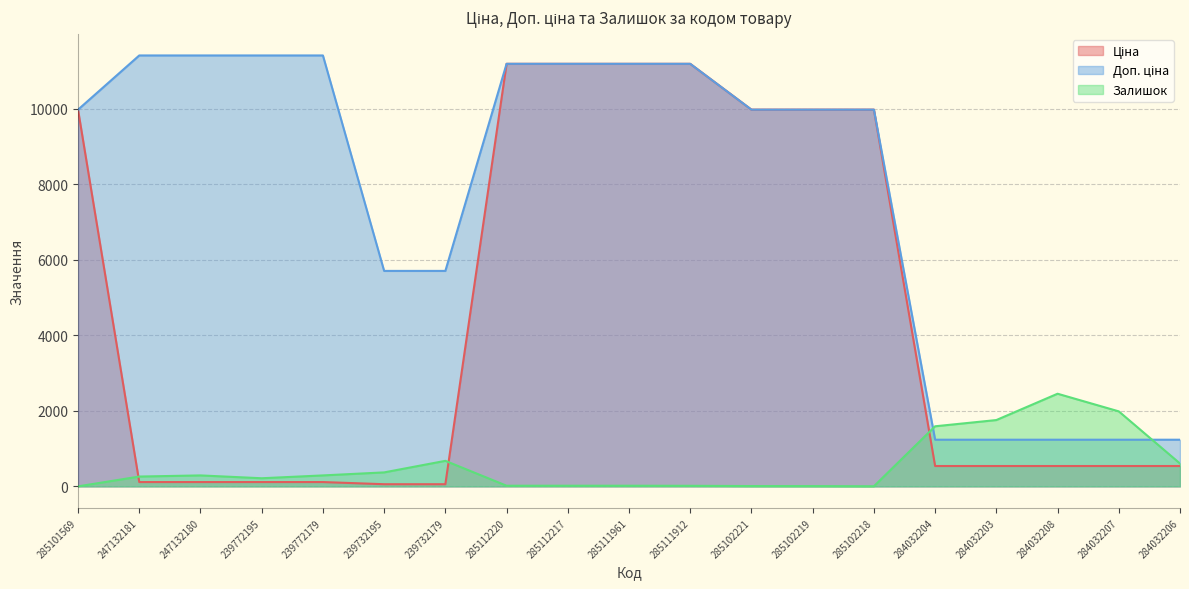

True or false: Ціна has more than 2 interior local peaks.

False